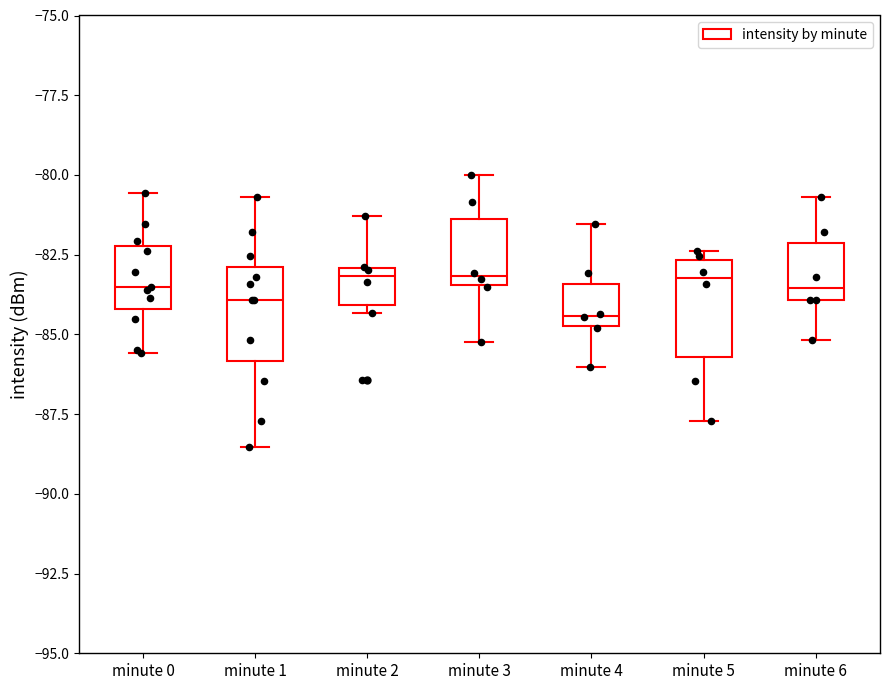

Where is the lower edge of the box for minute 6 on the y-axis? The values are not printed on the chart, so give them approximately, as read against the axis.

-84.0